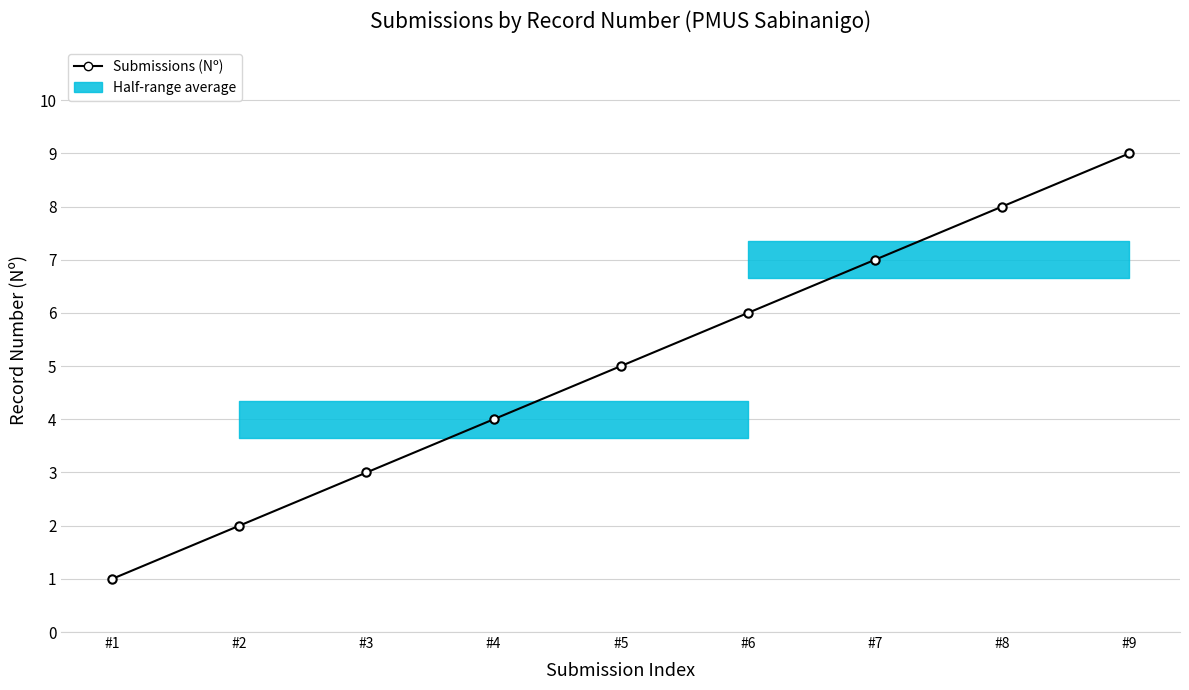

True or false: there are more than 1 points higher than both neighbors.

False